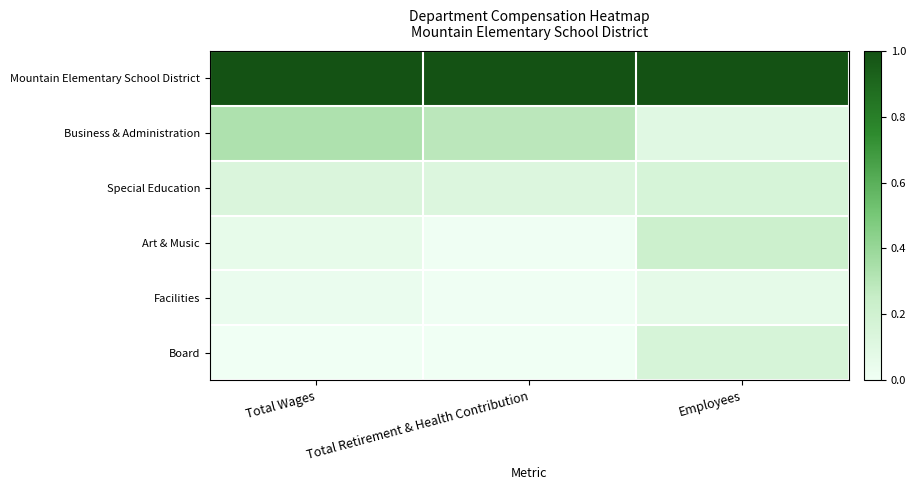

At which category does the chart reach its peak across all series?

Total Wages